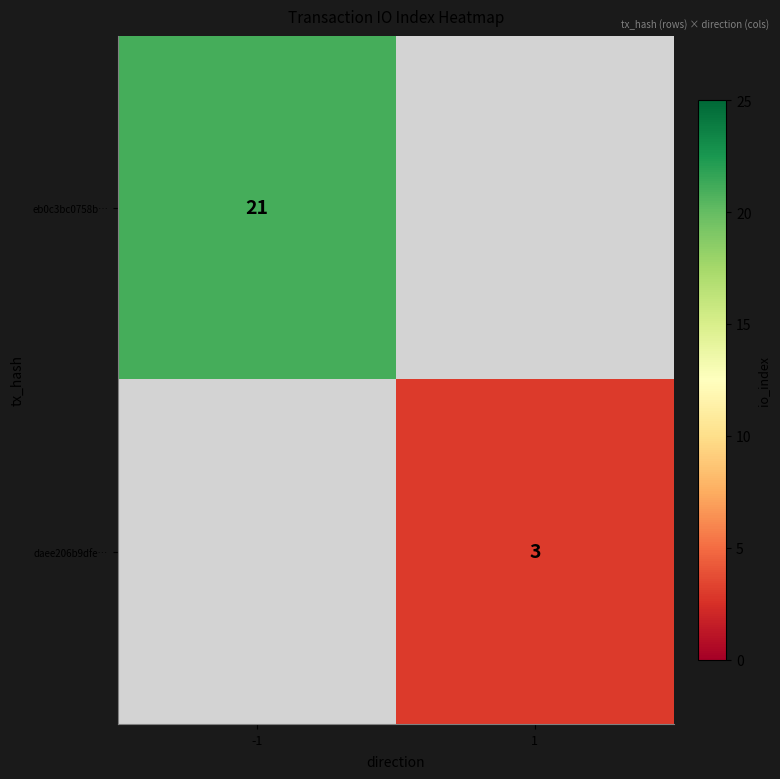

Is it true that daee206b9dfe… equals 3 at 1?

True